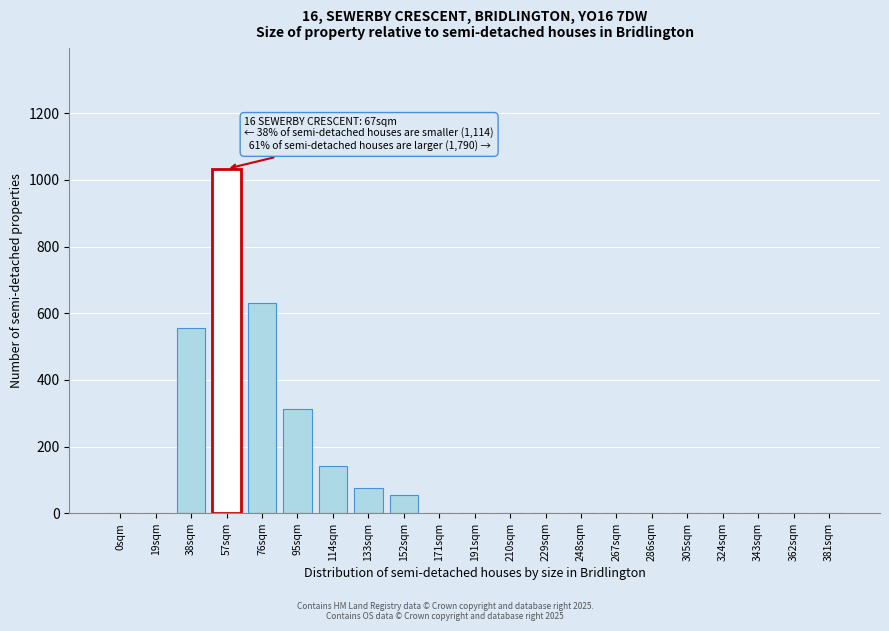

Reading right to left, extract all data points from this chart.

381sqm=0	362sqm=0	343sqm=0	324sqm=0	305sqm=0	286sqm=0	267sqm=0	248sqm=0	229sqm=0	210sqm=0	191sqm=0	171sqm=0	152sqm=55	133sqm=76	114sqm=142	95sqm=314	76sqm=631	57sqm=1033	38sqm=556	19sqm=0	0sqm=0